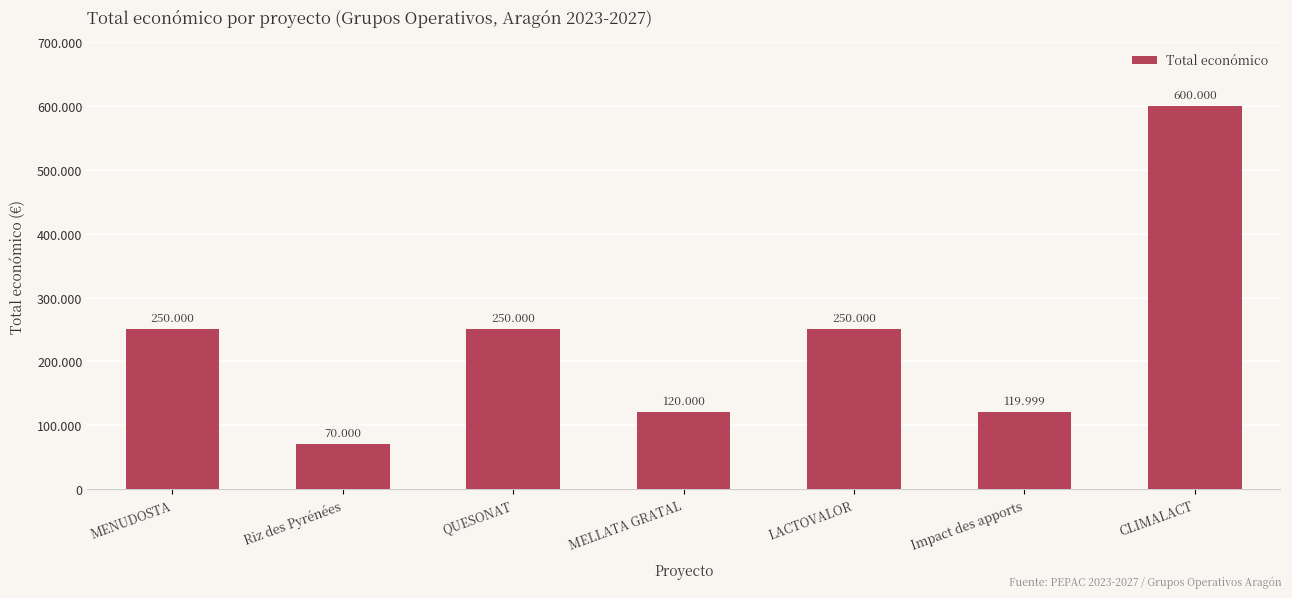

What is the maximum value shown in the chart?

600000